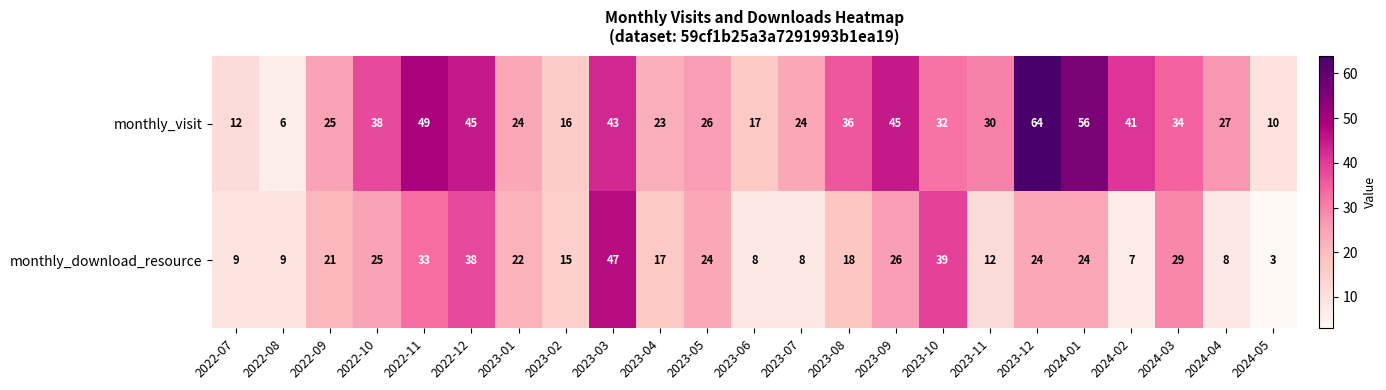

What is the maximum value shown in the chart?

64